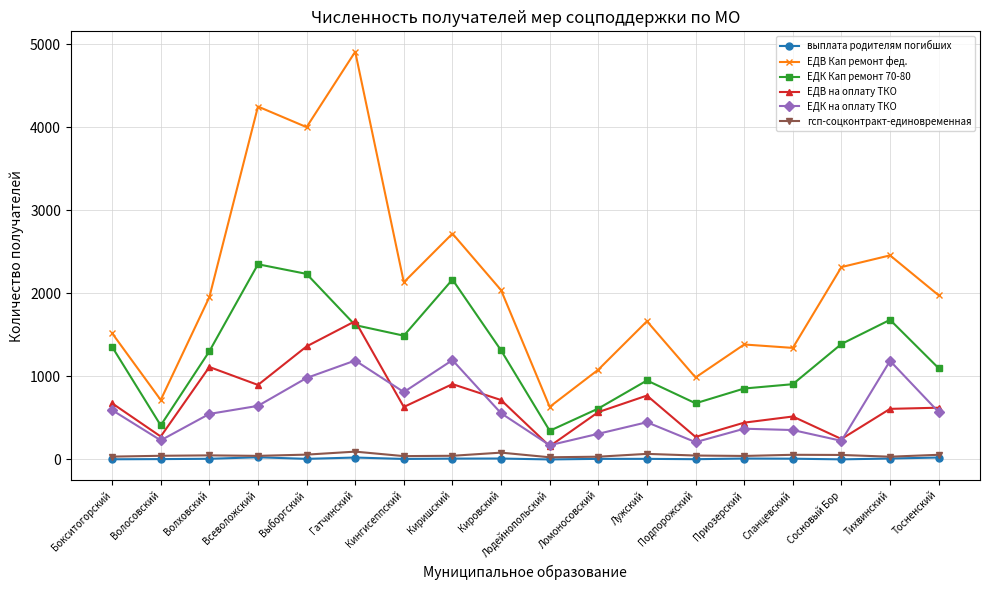

What is the label of the 13th point from the right?

Гатчинский